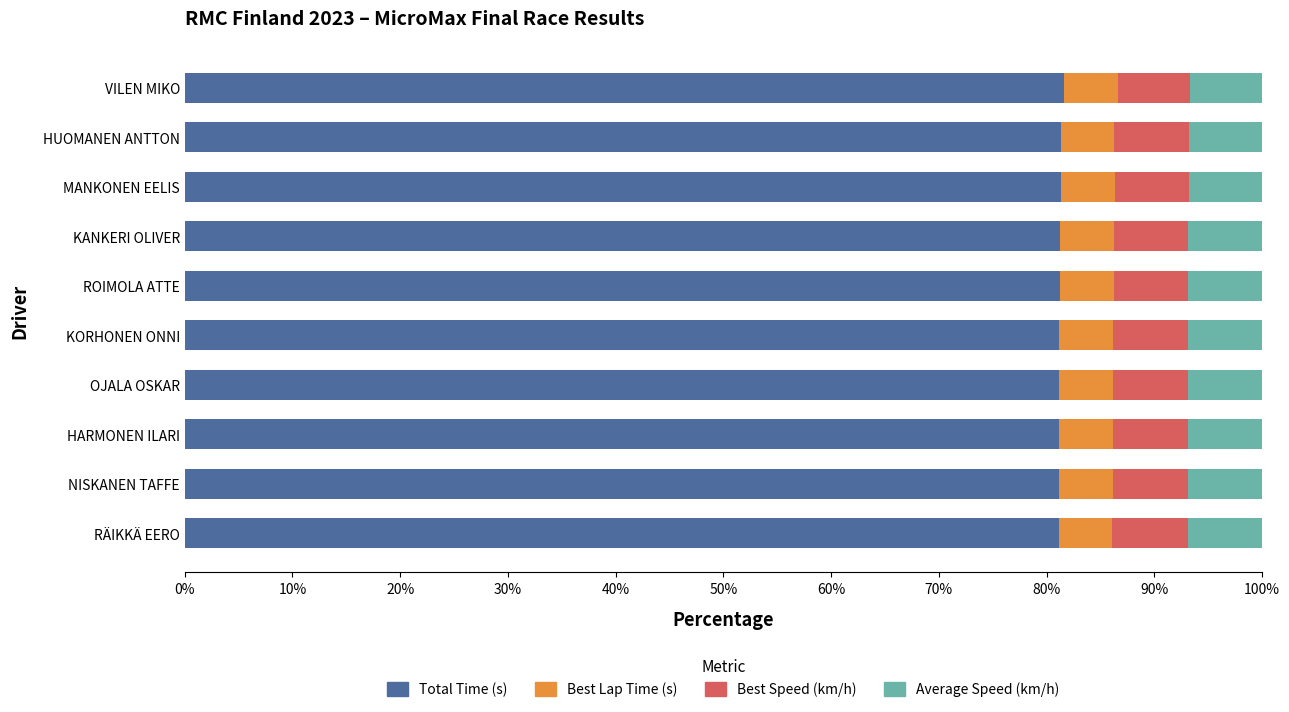

What is the total value across all series at HUOMANEN ANTTON?

100.0